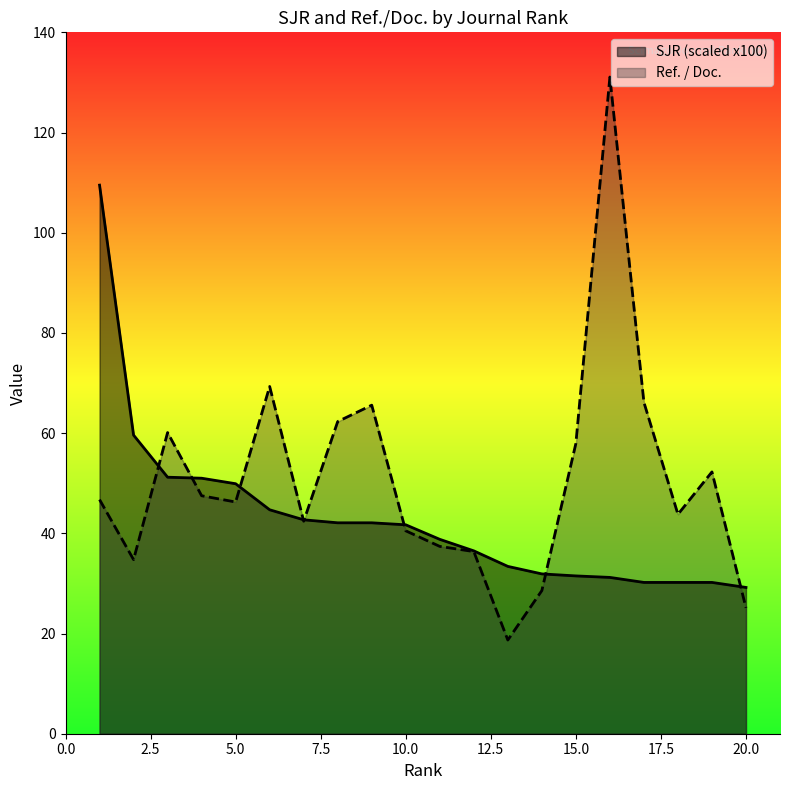

At which label is SJR closest to 69?

2